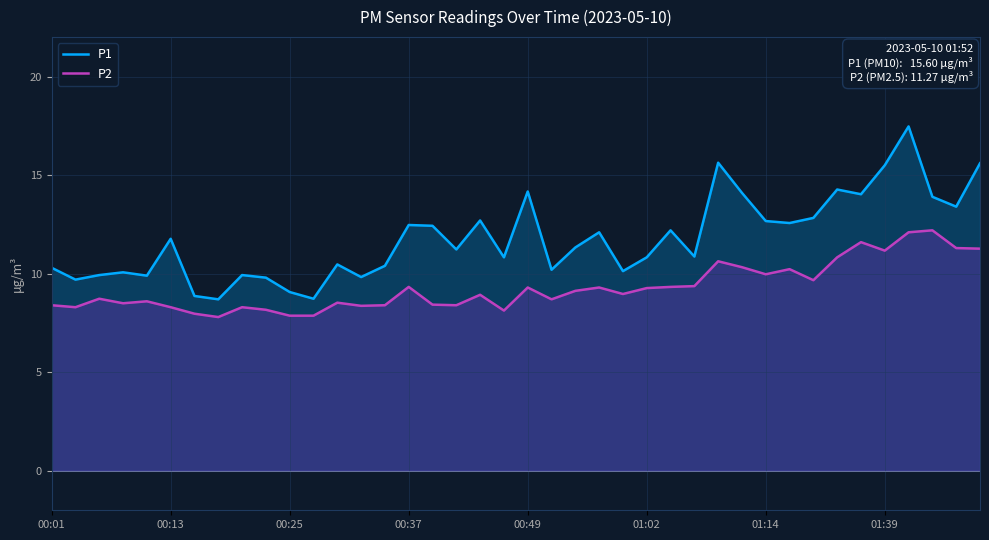

Is the value of P1 at 18 greater than the value of P2 at 31?

Yes